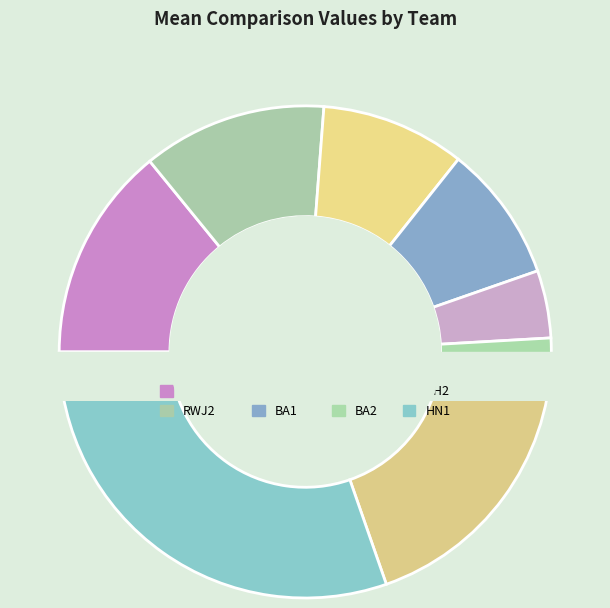

What is the smallest slice in the pie chart?

BA2